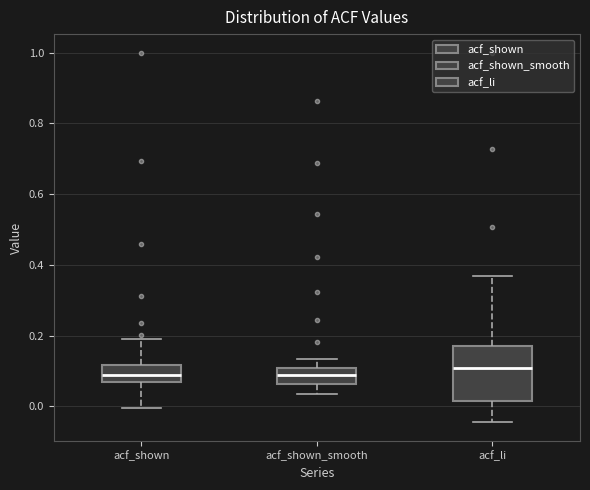

Reading left to right, transcribe this box plot: for each box, give where its median line is, the range the box spans, and where its two whiskers end, as read against the y-axis. The values are not printed on the chart, so give them approximately, as read against the axis.

acf_shown: median 0.08, box 0.06 to 0.12, whiskers 0.00 to 0.20
acf_shown_smooth: median 0.08, box 0.06 to 0.10, whiskers 0.04 to 0.14
acf_li: median 0.10, box 0.02 to 0.18, whiskers -0.04 to 0.36